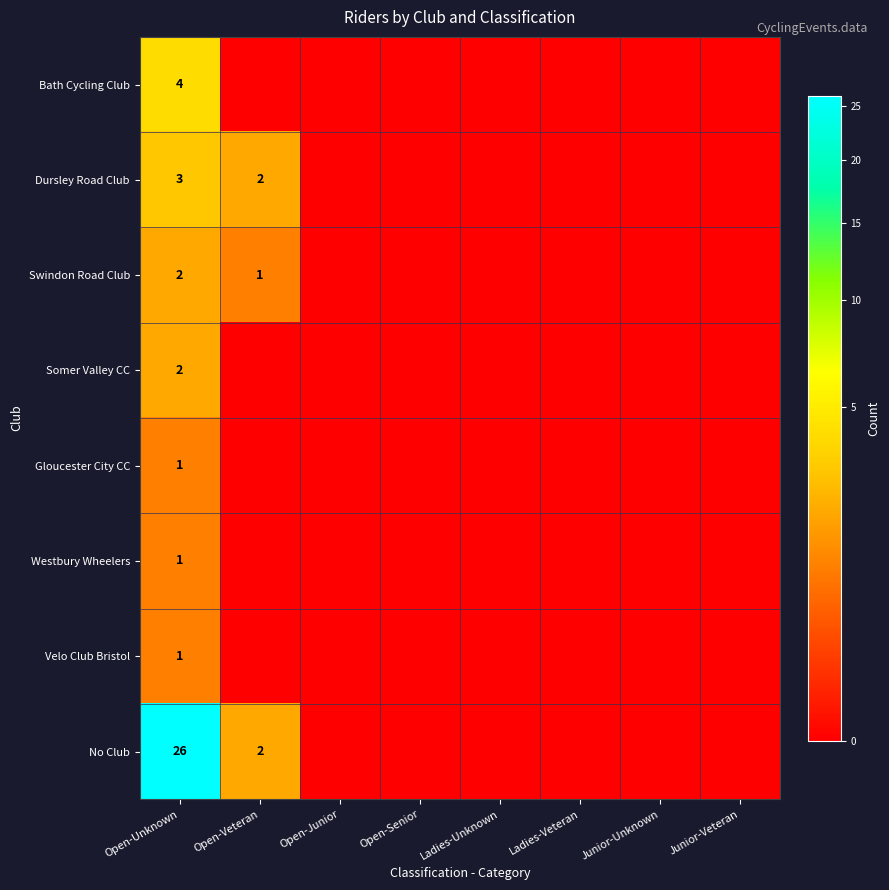

What is the spread (max minus min) of values at Open-Veteran?

2